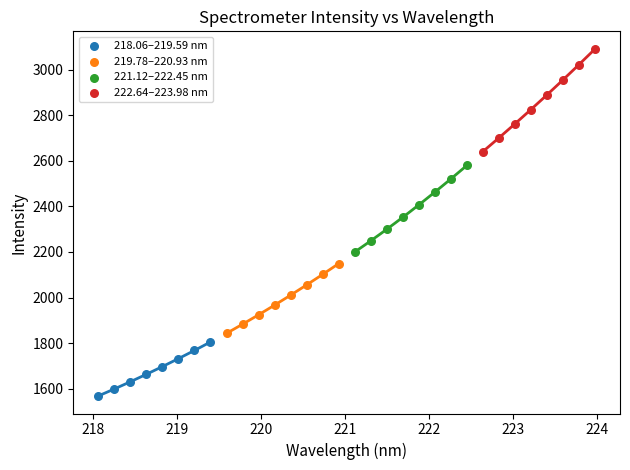

Which series reaches the maximum Y coordinate?

222.64–223.98 nm